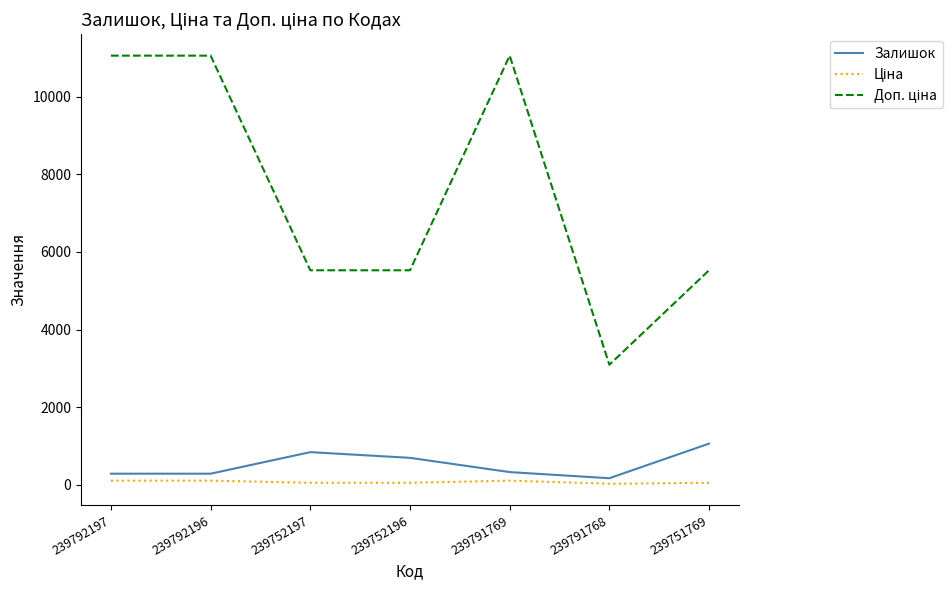

What is the difference between the maximum and second lowest values in the Залишок series?

774.0